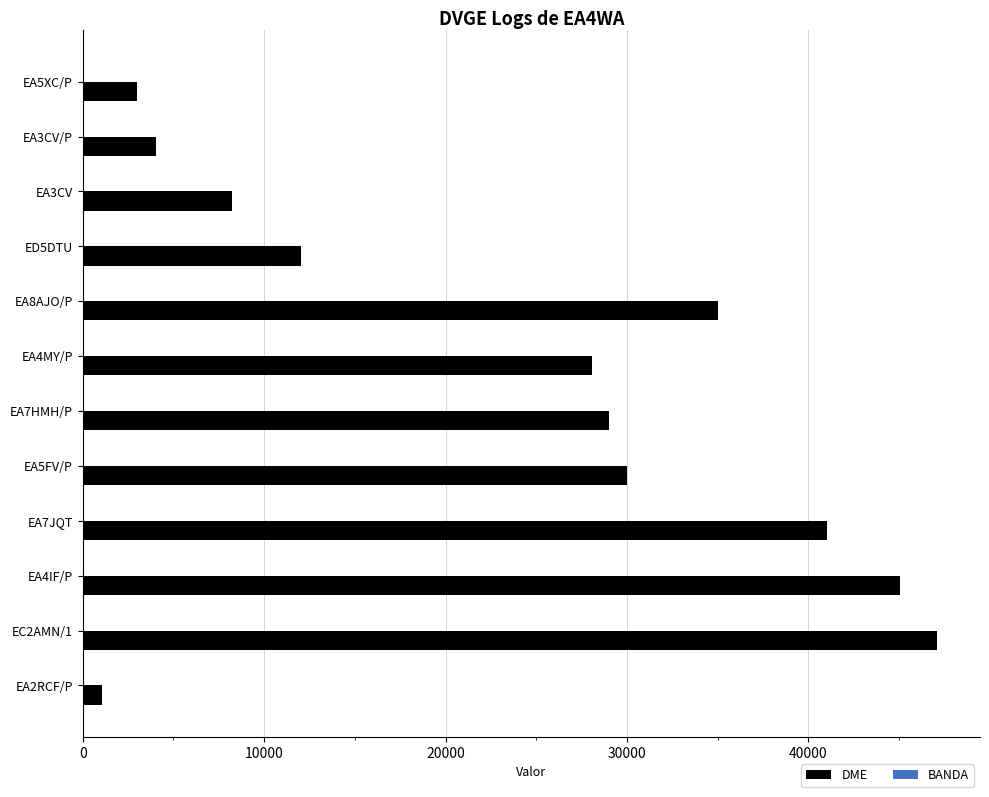

How many distinct data groups are displayed?

2